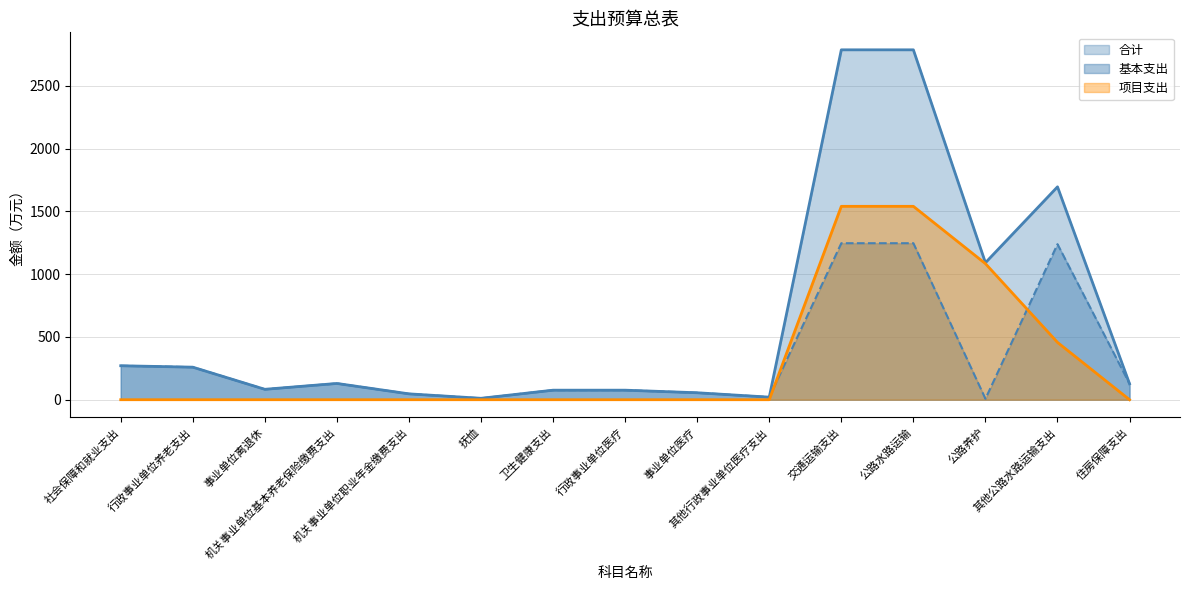

True or false: 基本支出 has more than 1 interior local peaks.

True